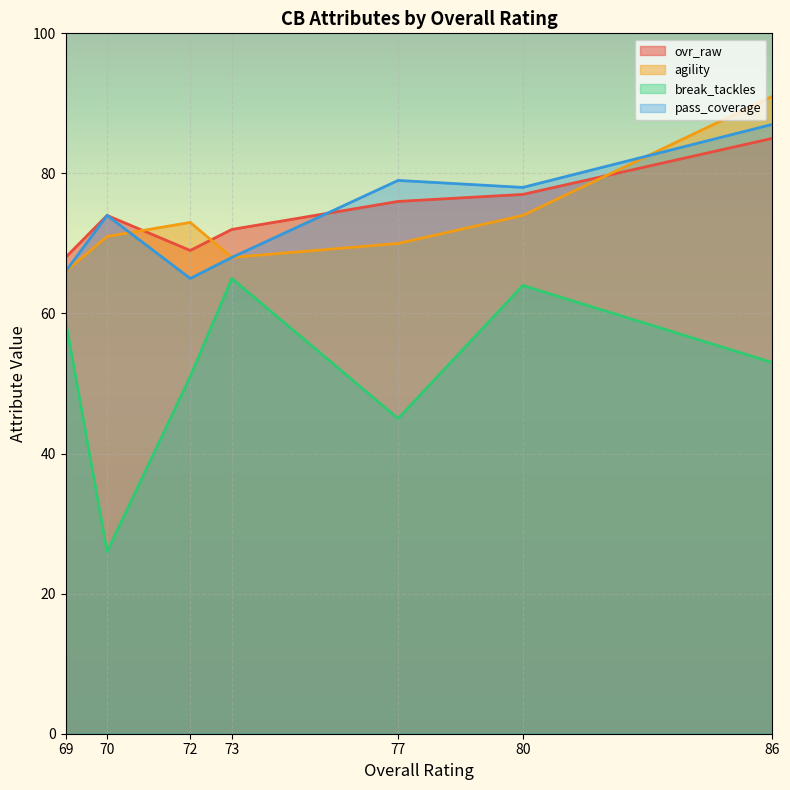

True or false: pass_coverage has a value of 49 at 80.

False